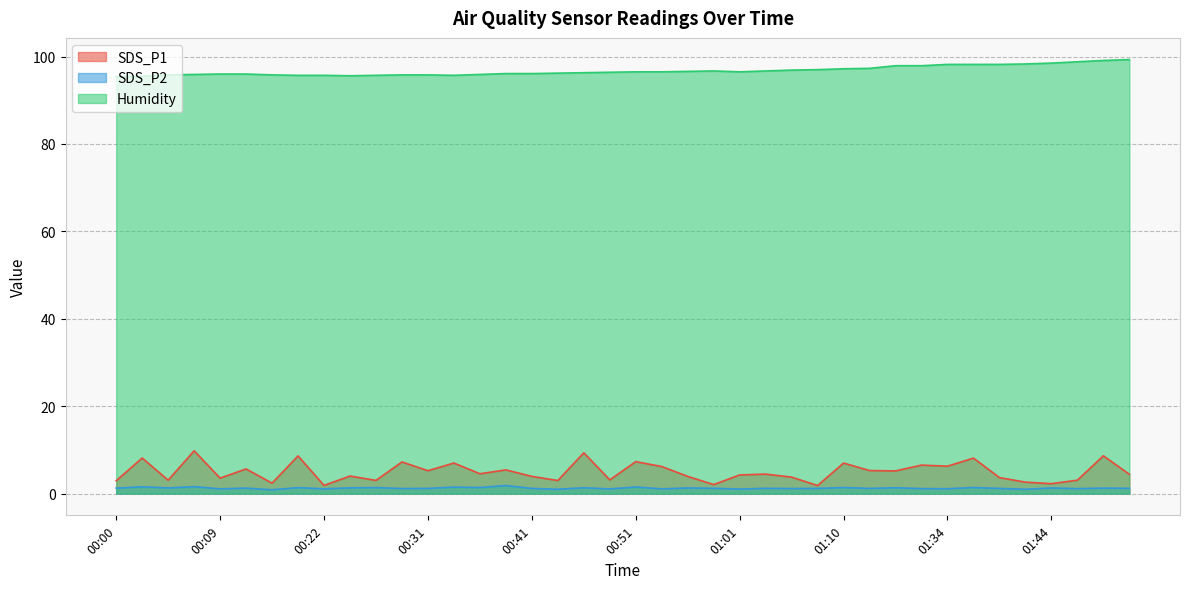

Where is the first local maximum for SDS_P1?

00:02